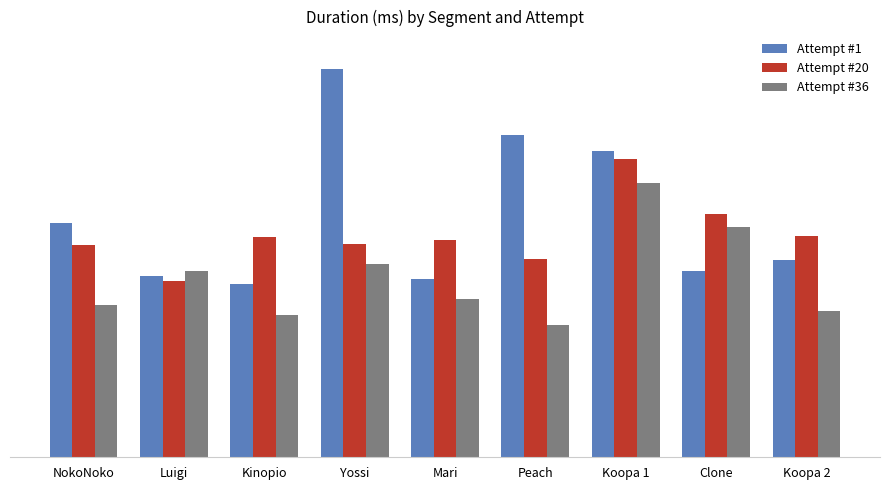

What is the total value across all series at Koopa 2?

212032